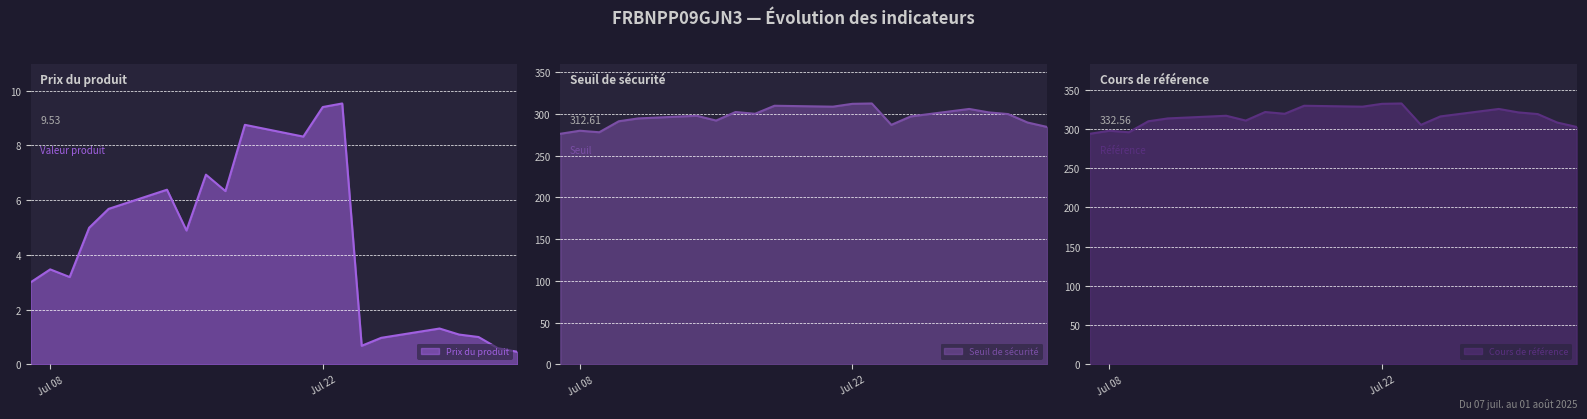

At which label does Seuil de sécurité reach its peak?

2025-07-23